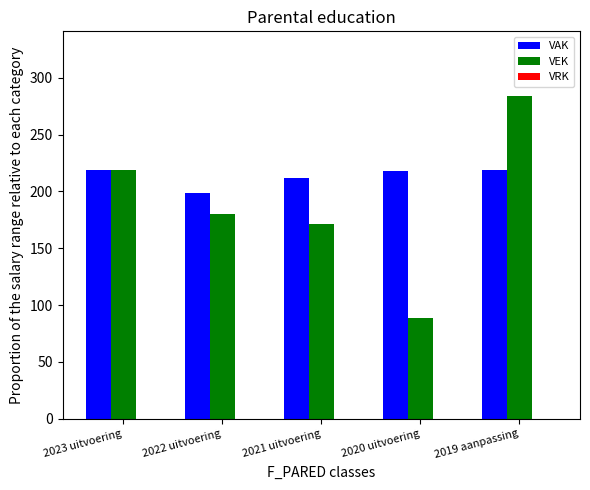

At 2022 uitvoering, list the series in order from largest to smallest.

VAK, VEK